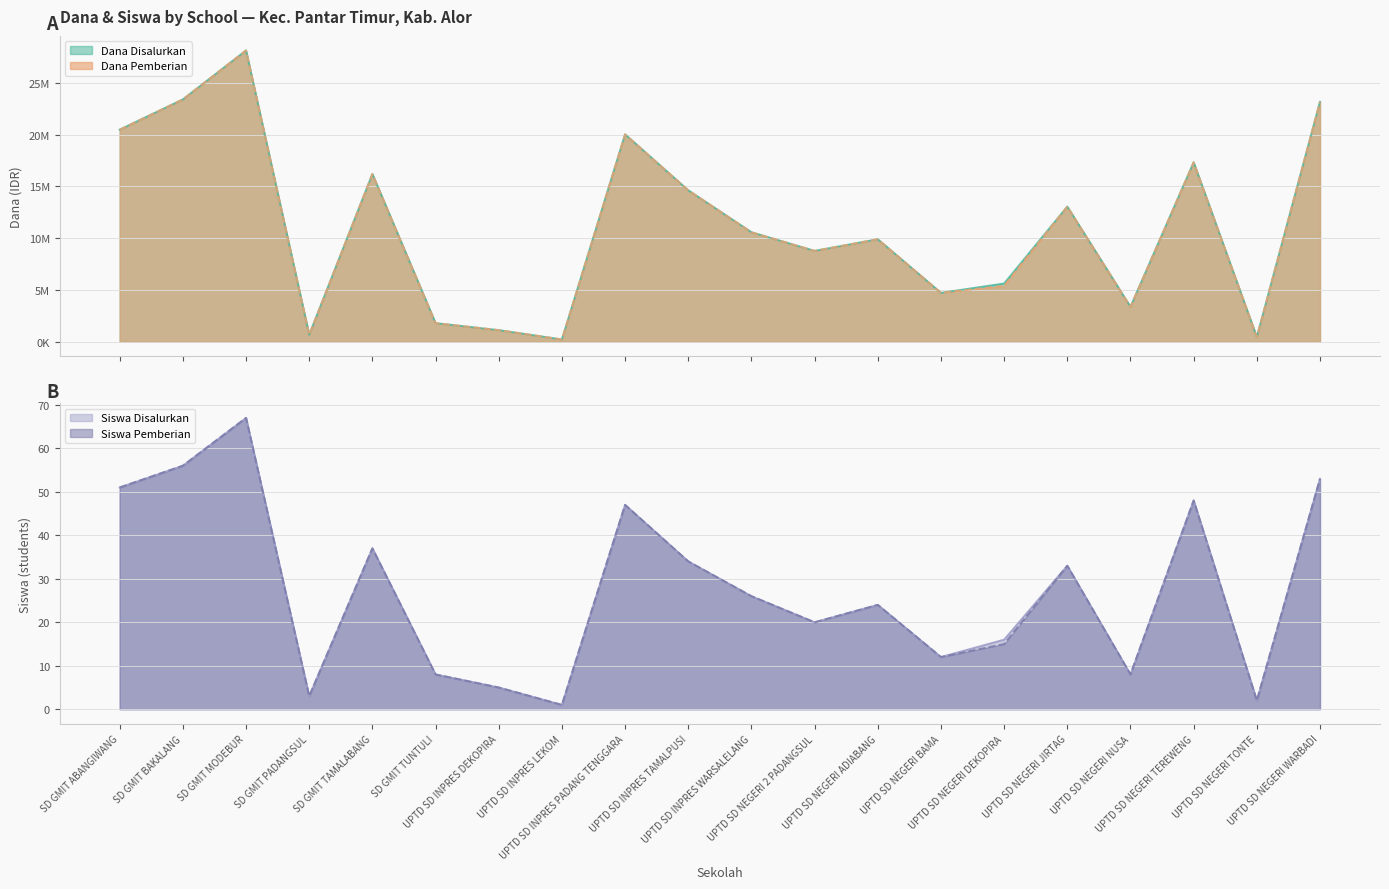

What is the label of the 19th point from the left?

UPTD SD NEGERI TONTE